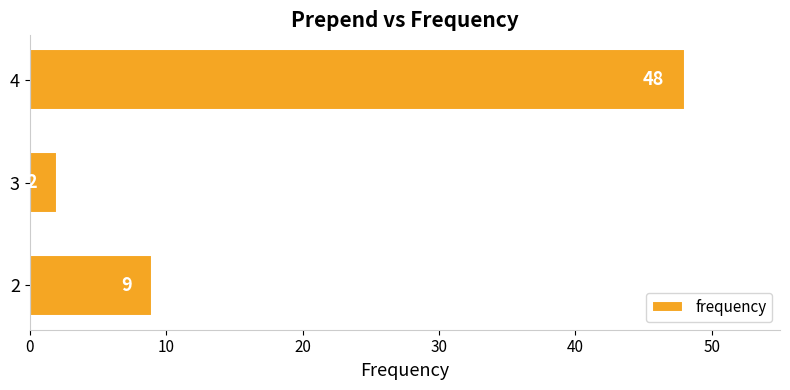

What is the sum of all values?

59